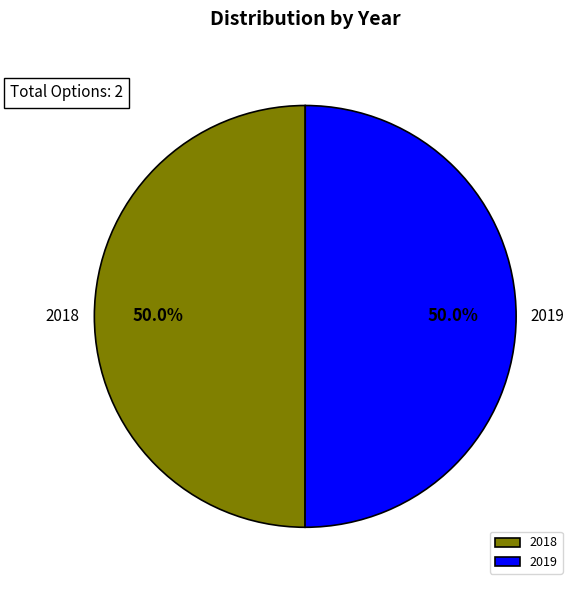

How many segments does this pie chart have?

2